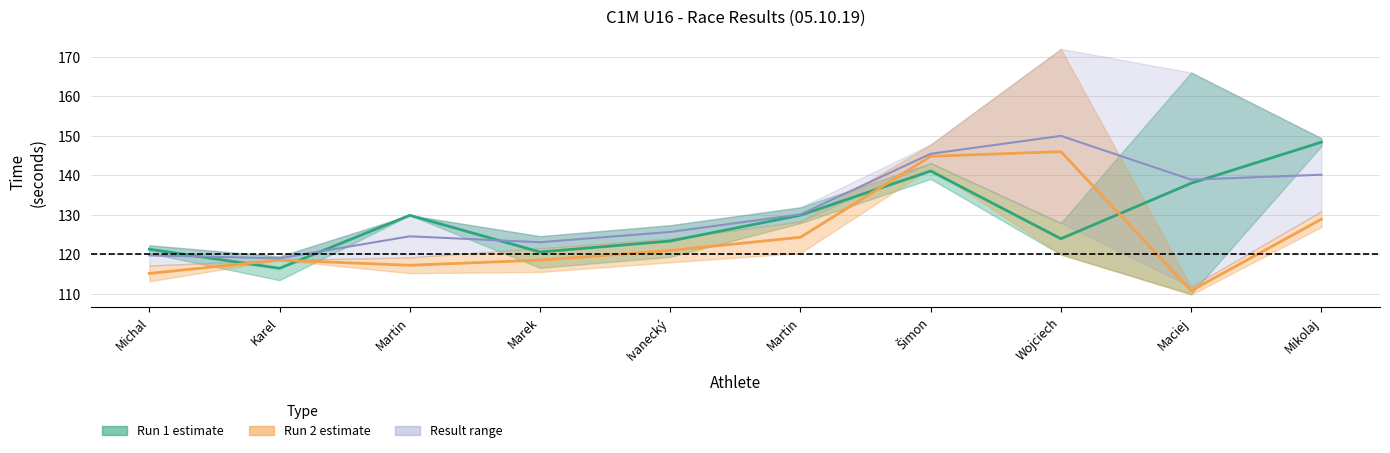

The Run 2 time series shows 121.0 at Ivanecký. True or false?

True